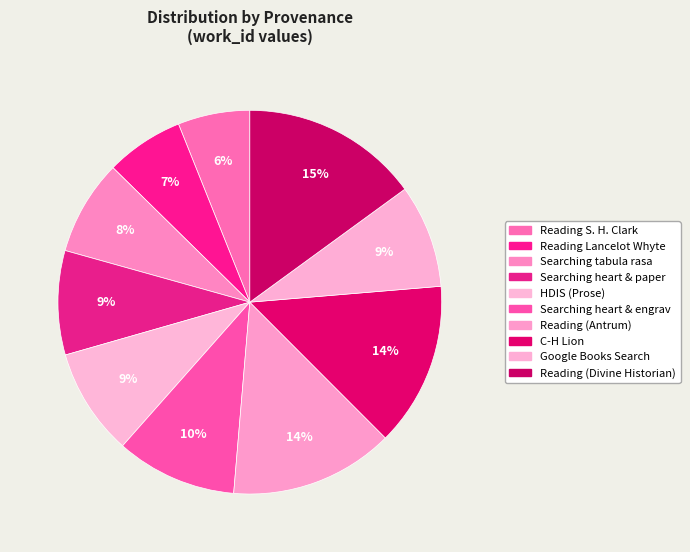

Does any single category account for the majority?

No